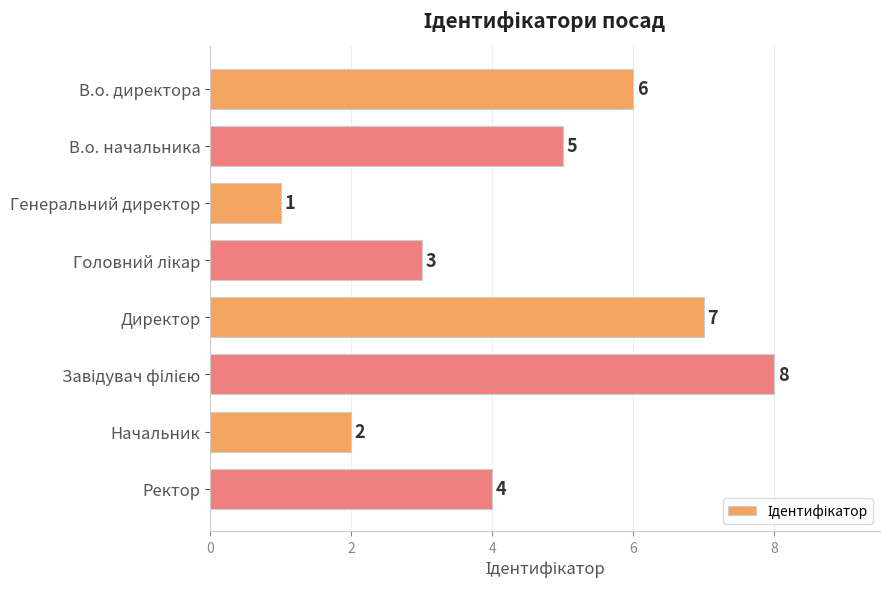

What is the greatest value displayed?

8